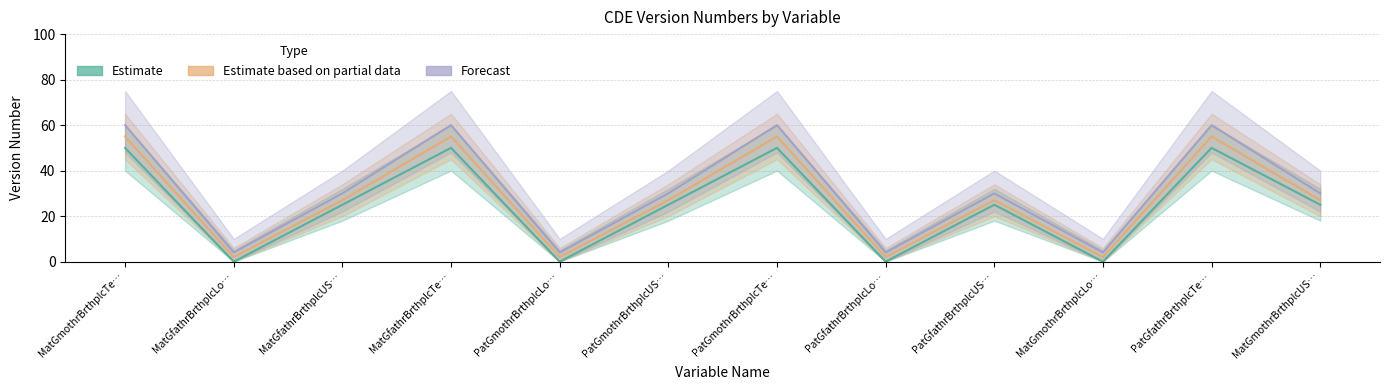

Rank the series by their average value, from highest to lowest.

Forecast, Estimate based on partial data, Estimate